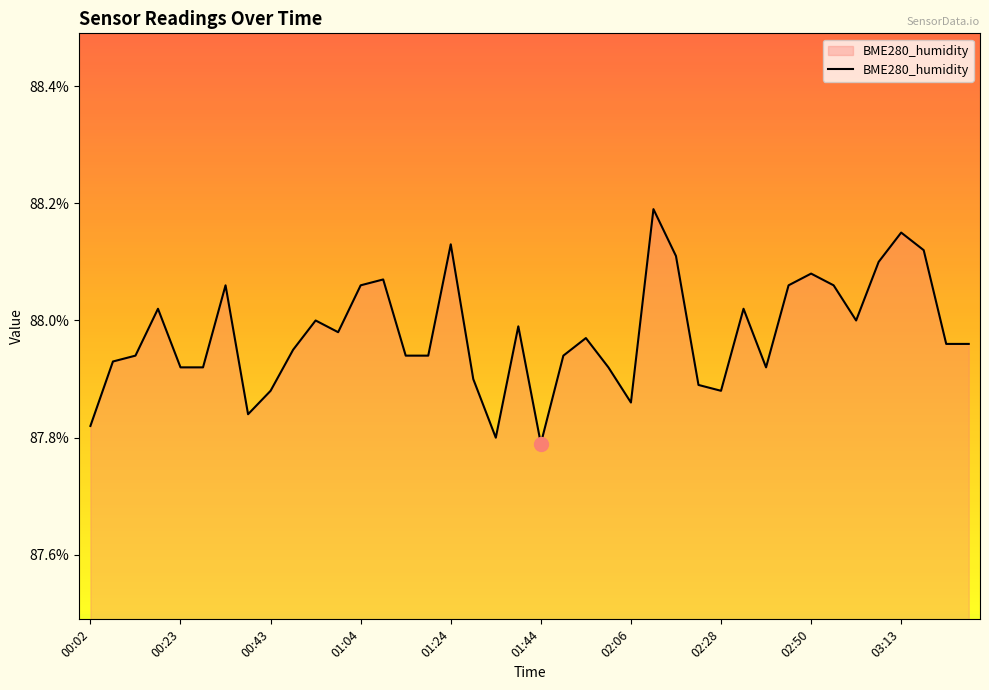

How many series are shown in this chart?

1